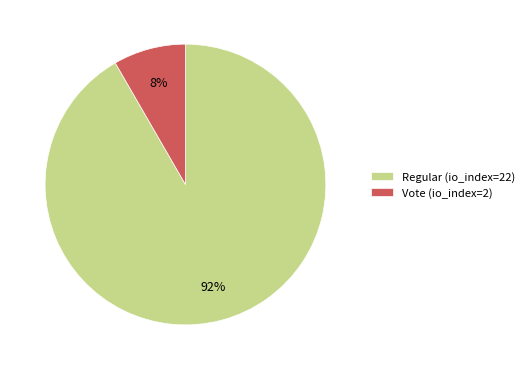

What is the ratio of the value at Vote (io_index=2) to the value at Regular (io_index=22)?

0.1